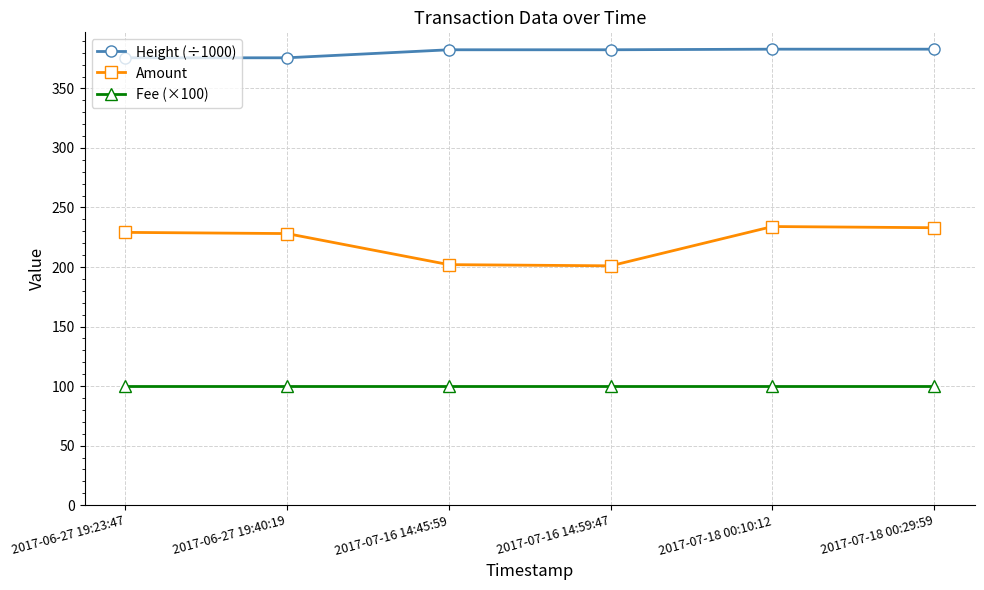

What is the minimum value shown in the chart?

100.0